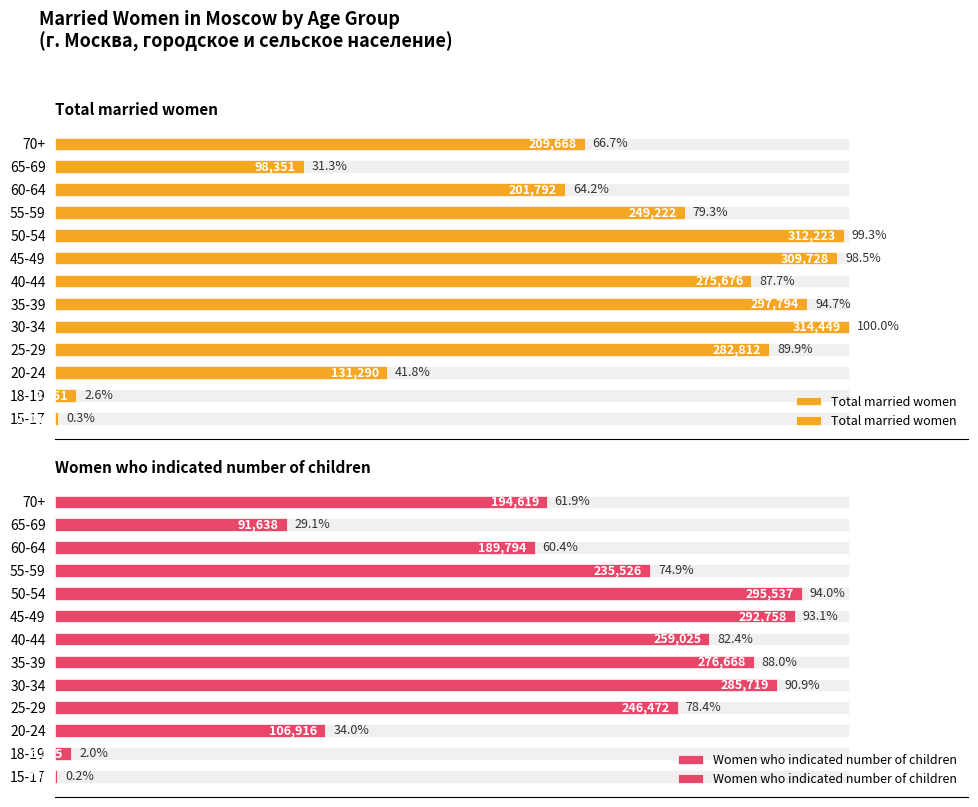

The value of Women who indicated number of children at 60-64 is 60.4. True or false?

True